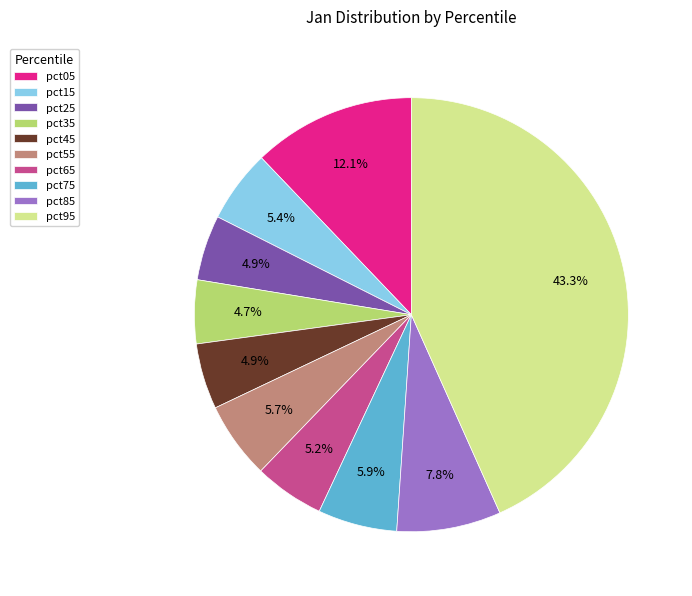

Count the number of slices in the pie.

10